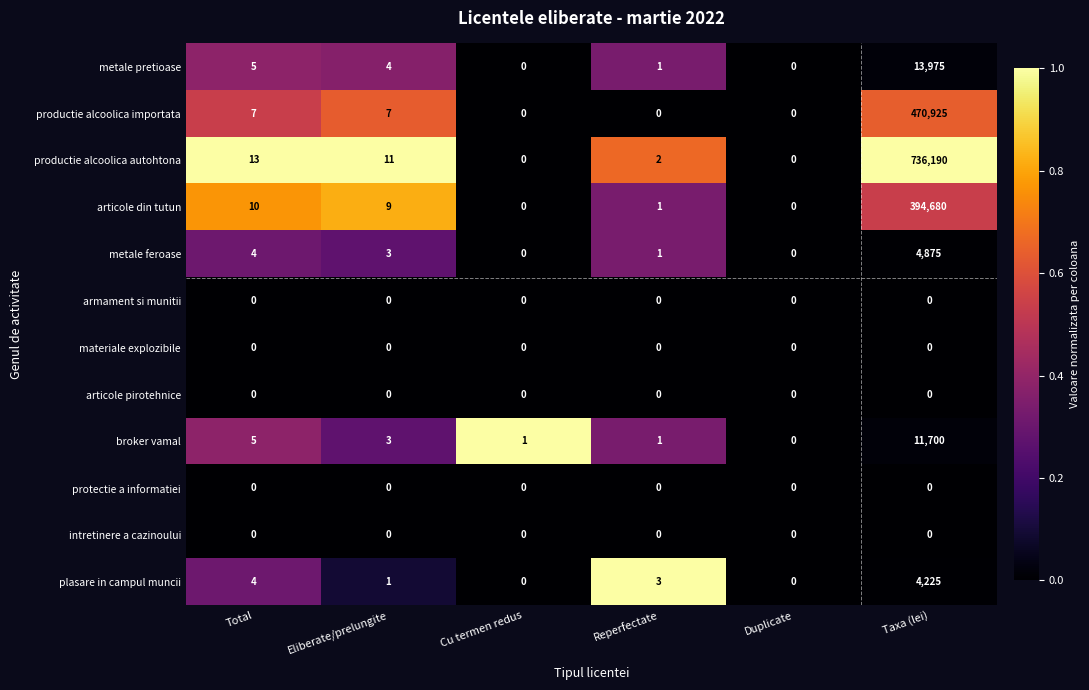

What is the spread (max minus min) of values at Cu termen redus?

1